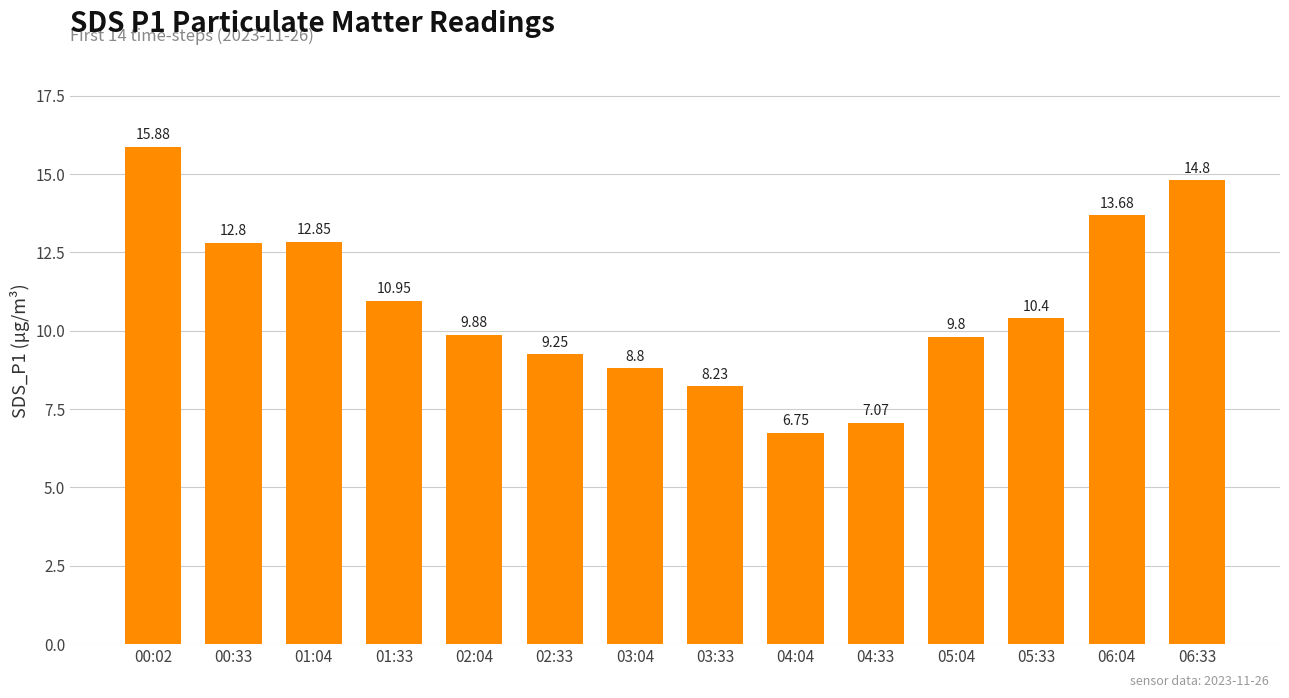

What is the value of the 11th bar from the left?

9.8